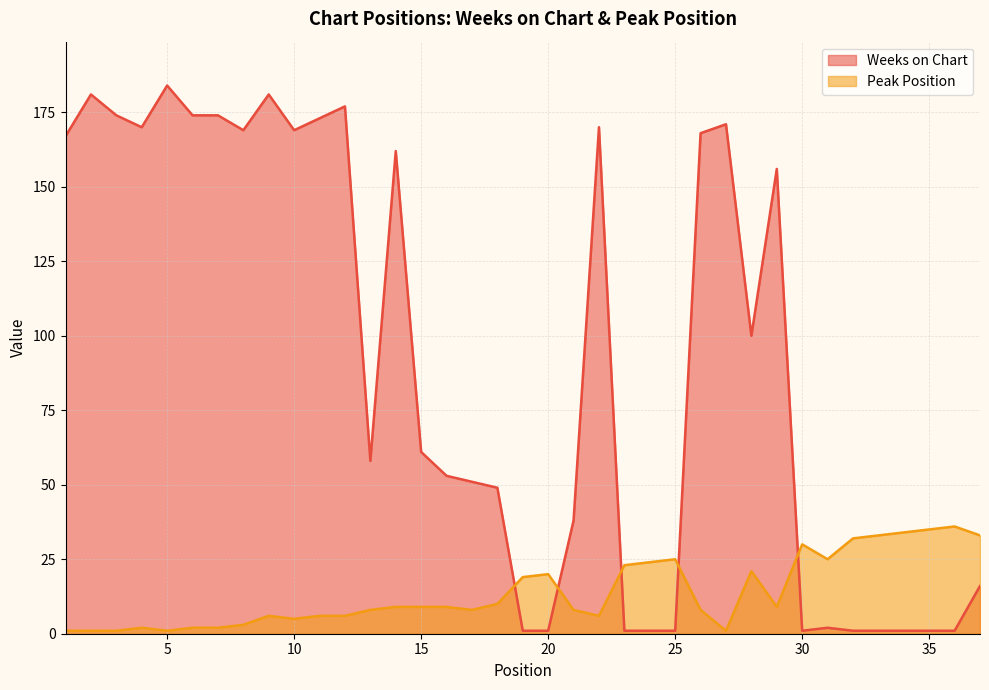

In Peak Position, how many points are lower than both neighbors (excluding endpoints)?

7